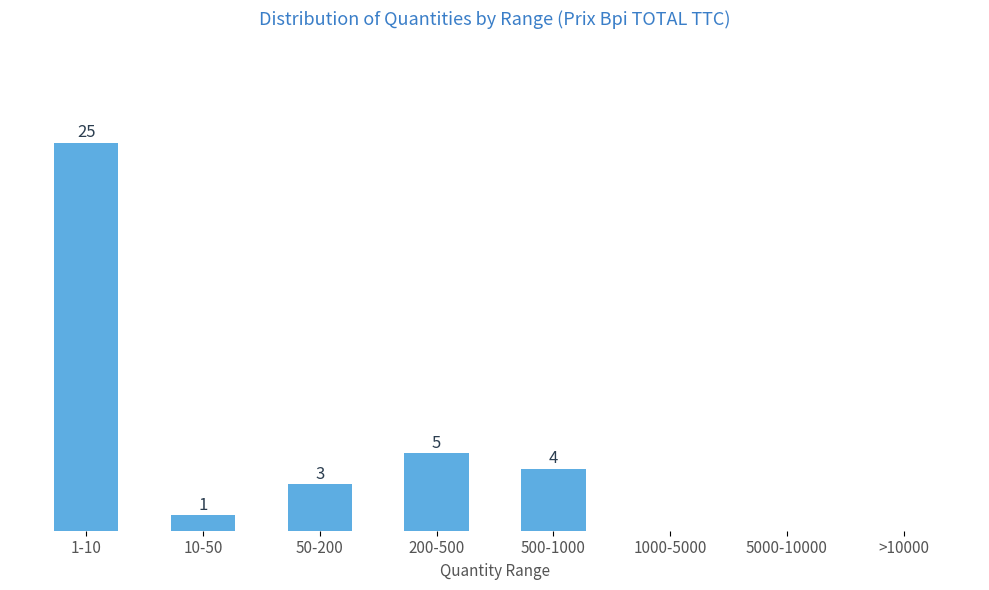

Which category has the highest value across all series?

1-10